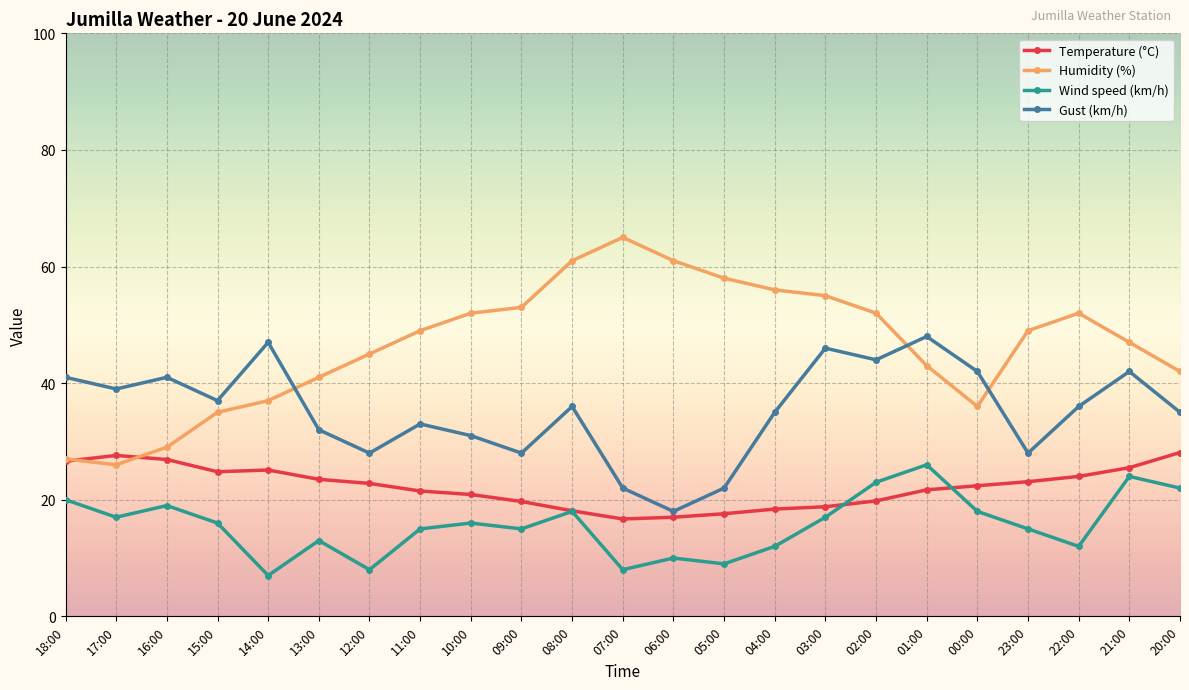

Which series has the largest range (max minus min)?

Humidity (%)